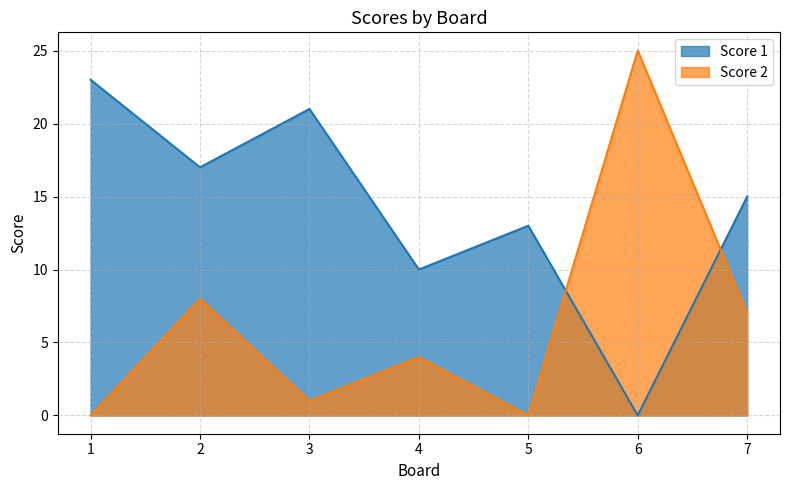

At which label does Score 2 reach its minimum?

1